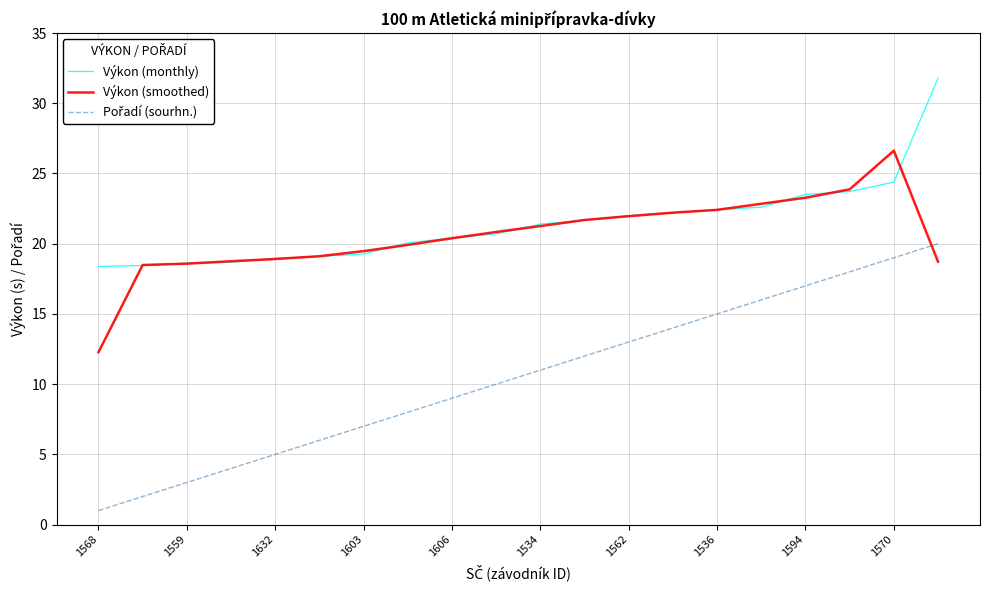

What is the greatest value displayed?

31.8